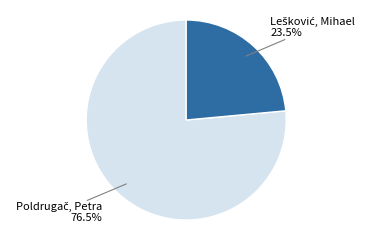

Does any single category account for the majority?

Yes